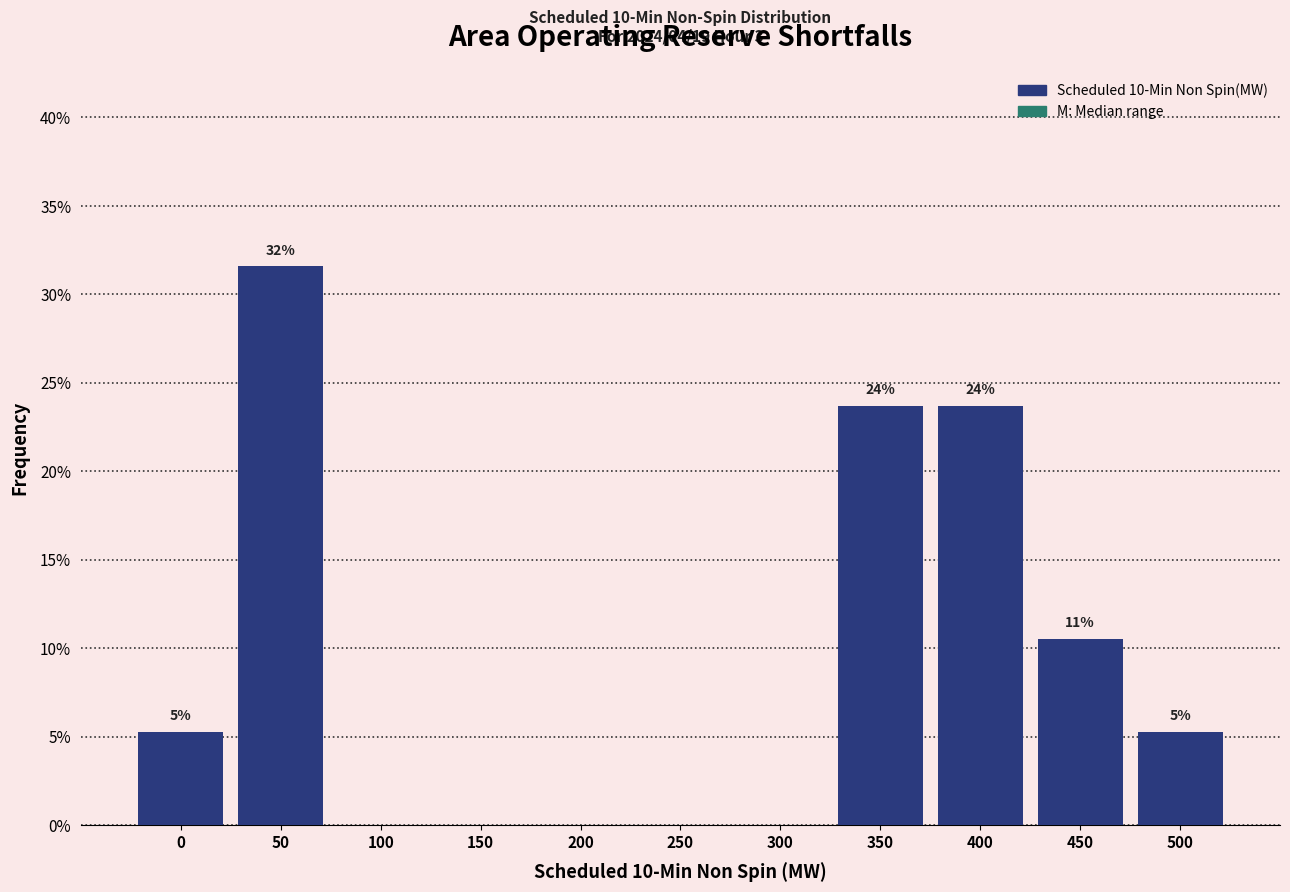

Are the bars horizontal?

No